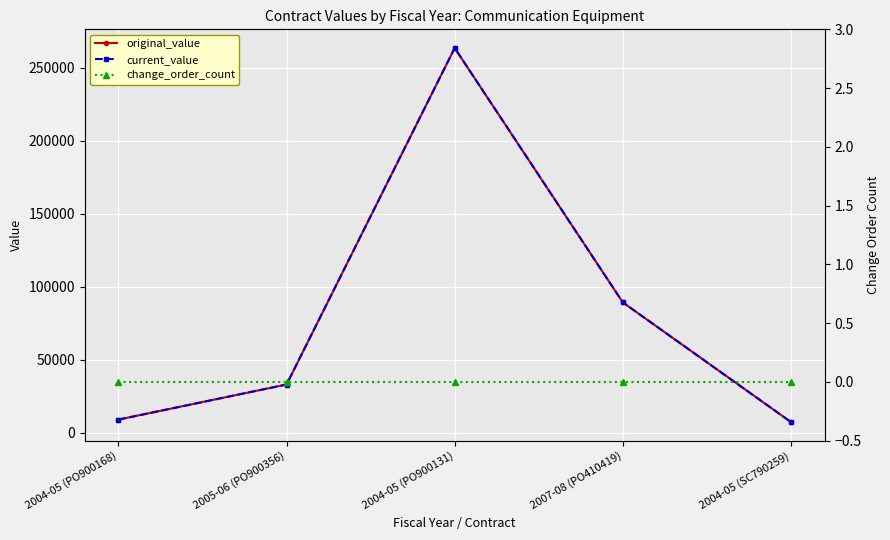

What are all the series names shown in the legend?

original_value, current_value, change_order_count